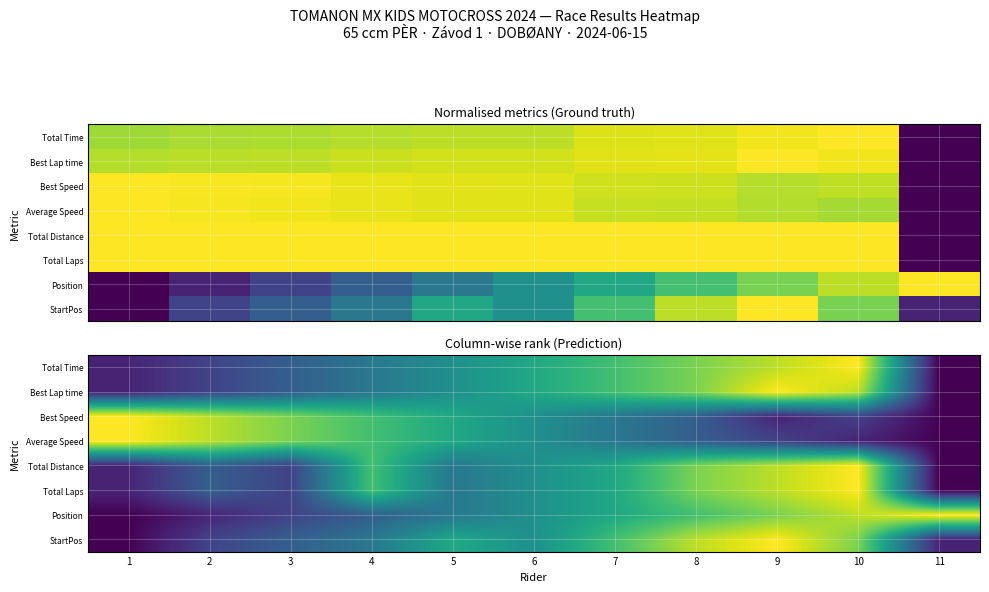

How many data points in StartPos are above 0?

10